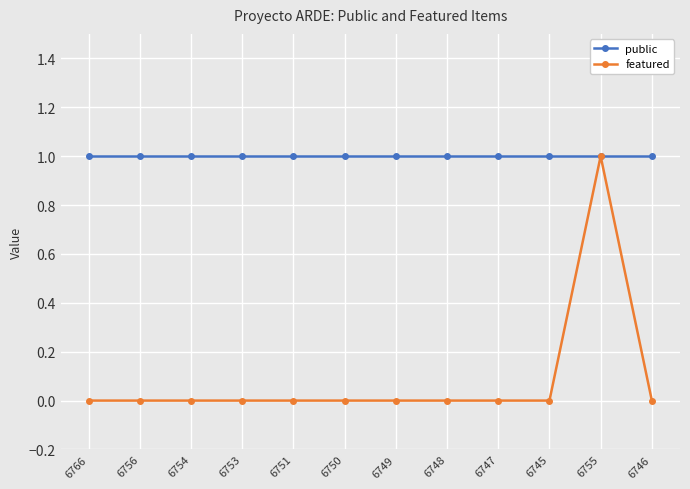

True or false: public has a value of 0 at 6766.

False